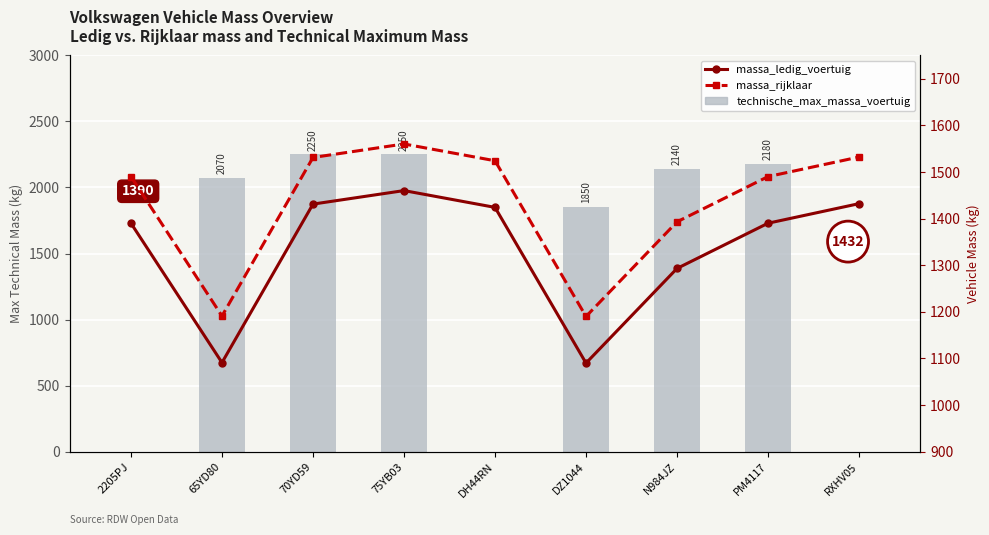

At 75YB03, list the series in order from smallest to largest.

massa_ledig_voertuig, massa_rijklaar, technische_max_massa_voertuig